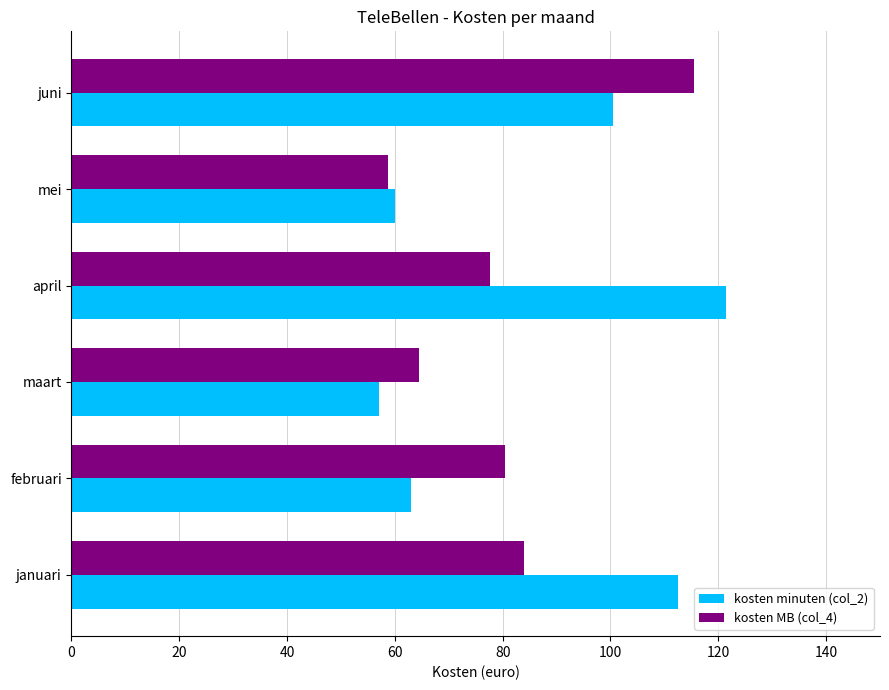

Rank the series by their maximum value, from highest to lowest.

kosten minuten (col_2), kosten MB (col_4)